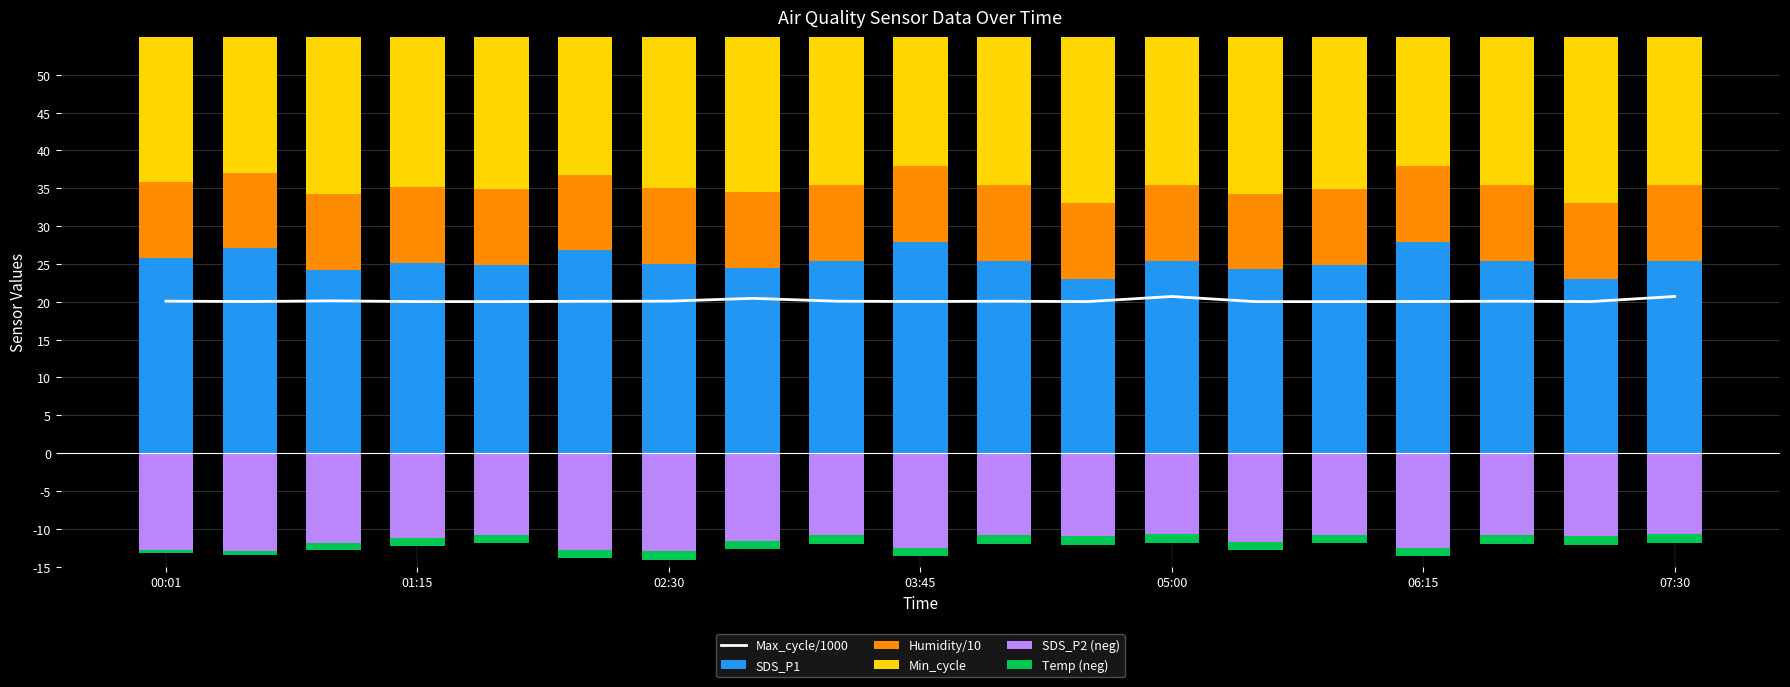

Does the chart contain any negative values?

Yes